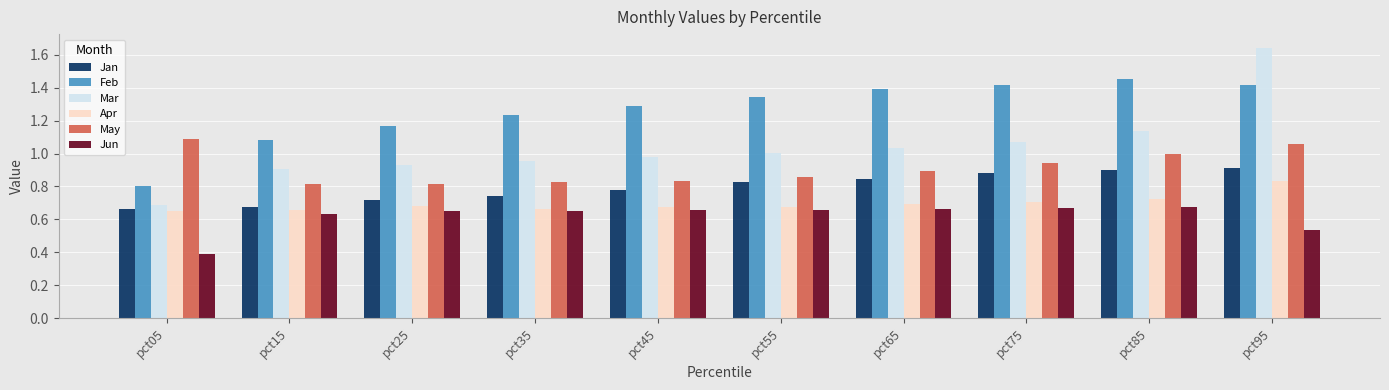

Read the Feb value at pct75.

1.4